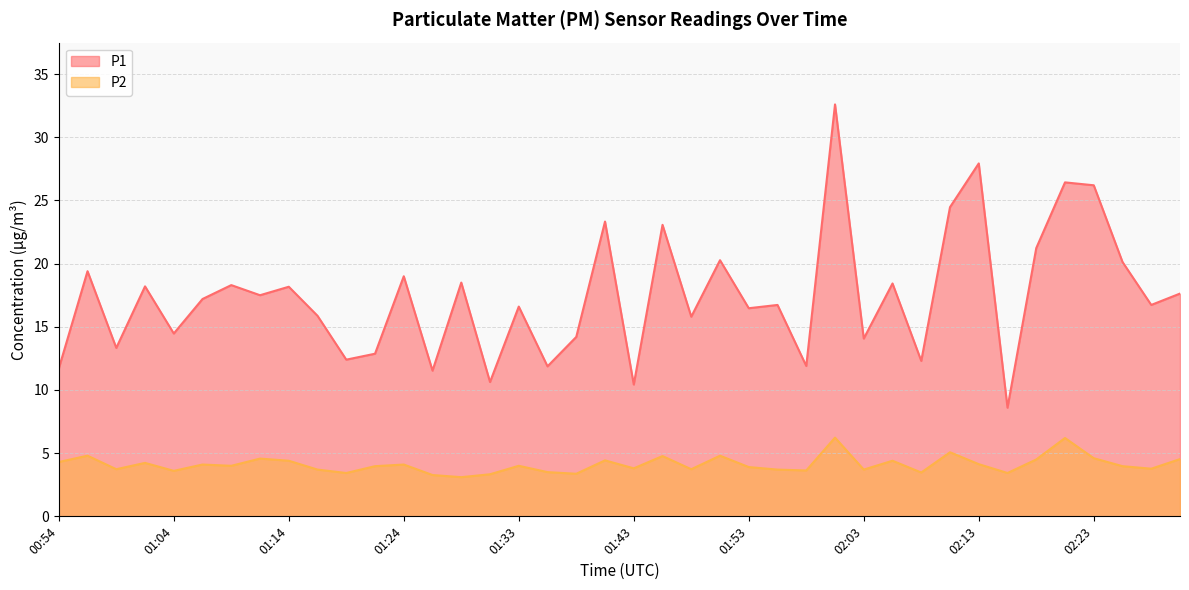

What is the difference between the second highest and minimum values in the P2 series?

3.1